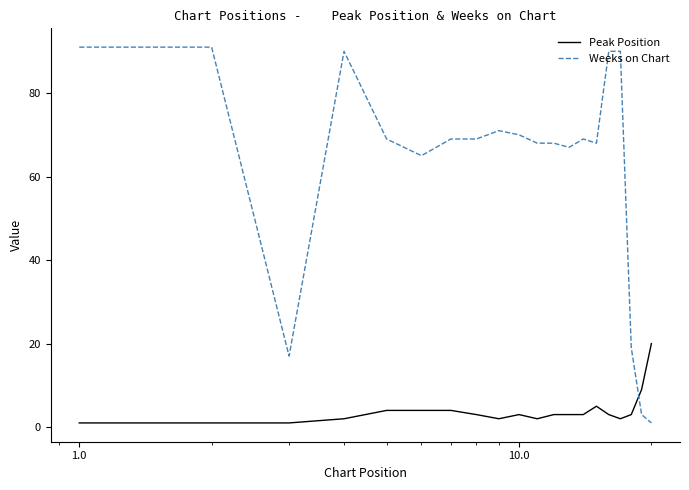

True or false: Weeks on Chart and Peak Position intersect in this chart.

True